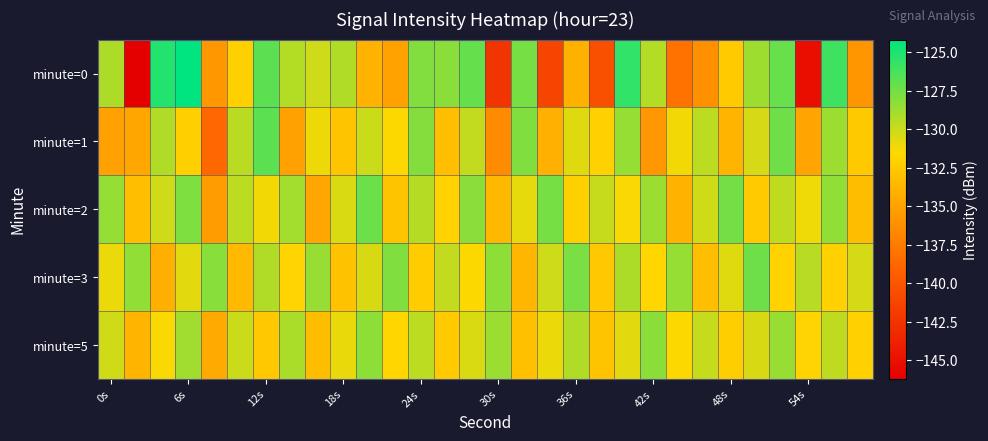

At which category does the chart reach its peak across all series?

6s